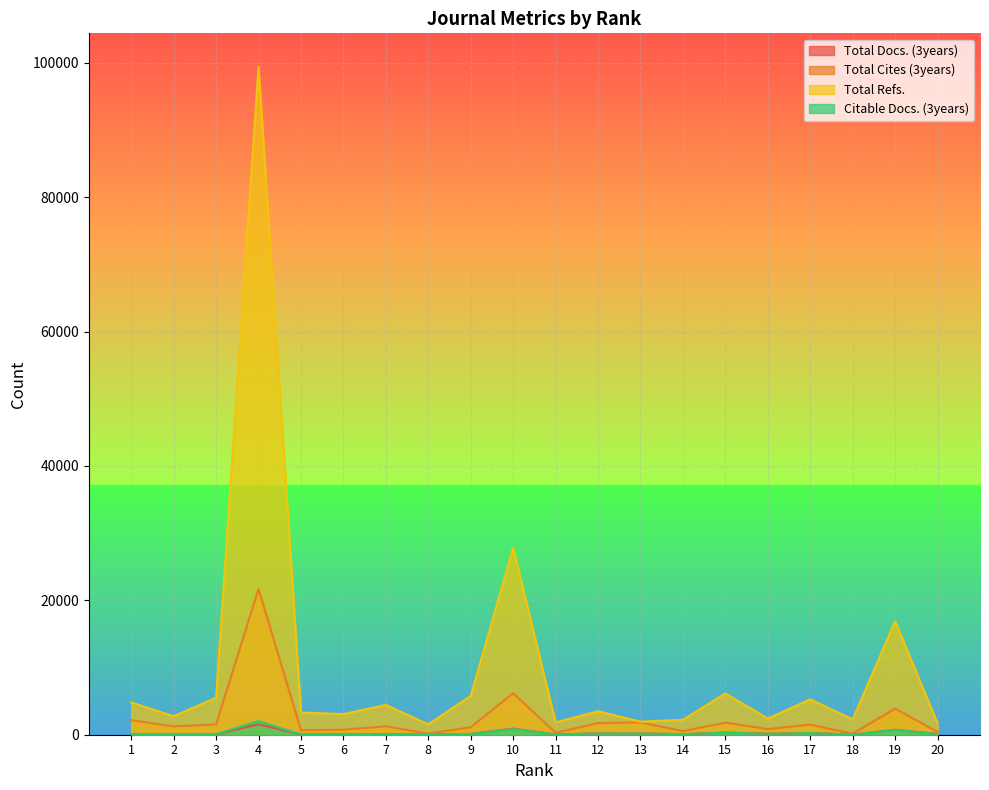

The value of Total Cites (3years) at 7 is 1844. True or false?

False